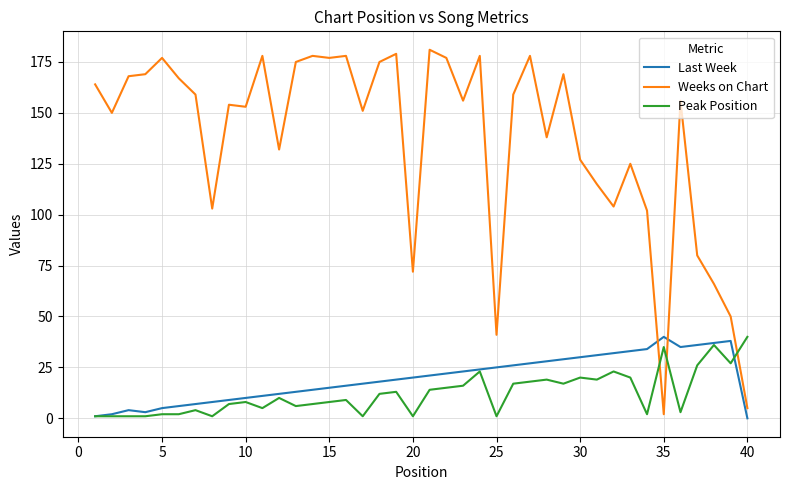

After their last crossing, which series has the higher values: Last Week or Weeks on Chart?

Weeks on Chart